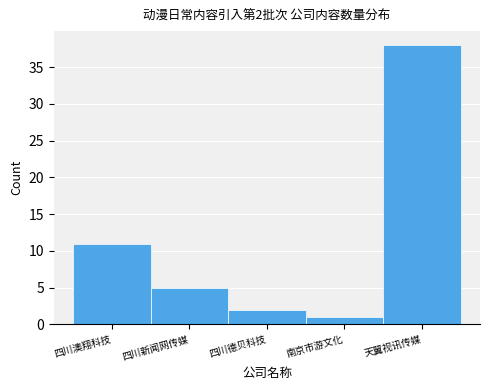

Reading left to right, transcribe all the data shown in this chart.

四川澳翔科技=11	四川新闻网传媒=5	四川德贝科技=2	南京市游文化=1	天翼视讯传媒=38